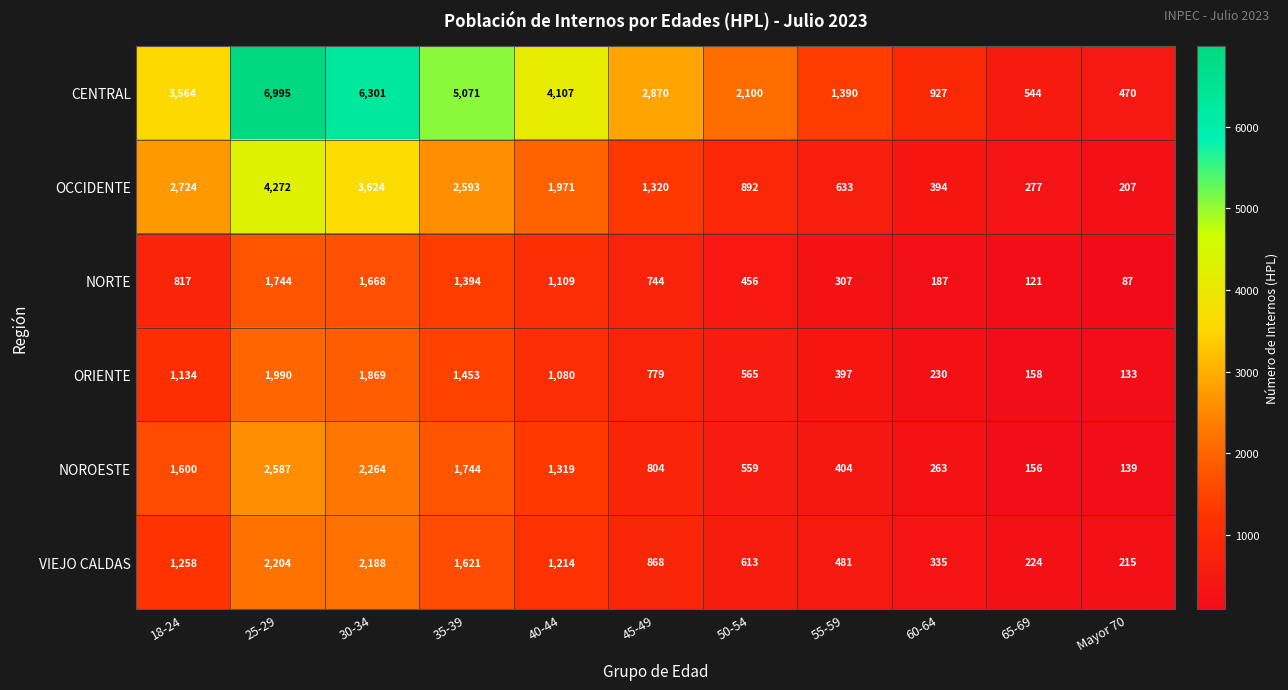

Which series has the widest spread of values?

CENTRAL